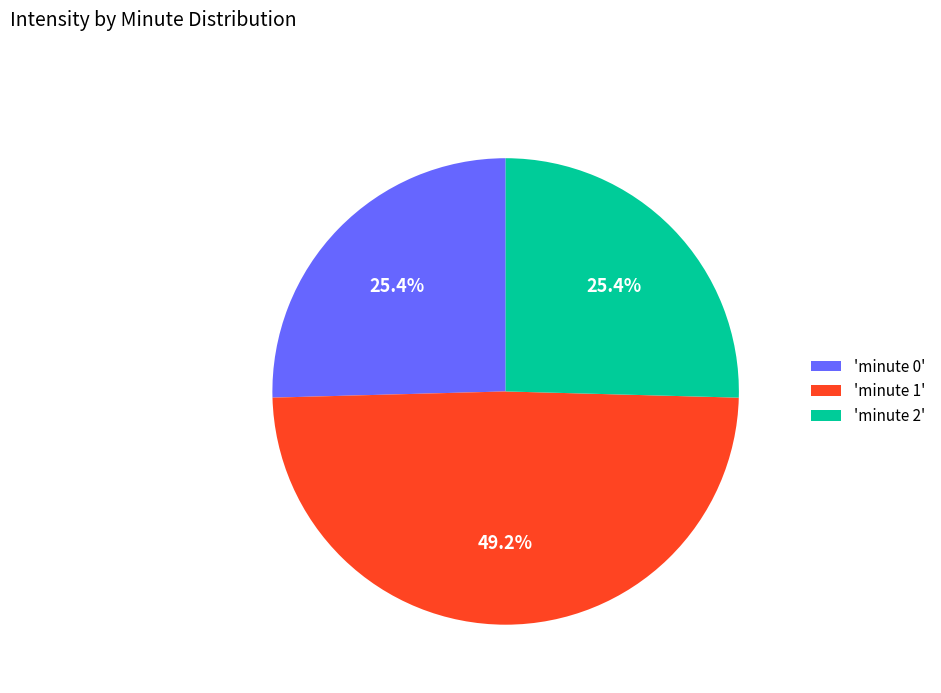

What is the ratio of the value at 'minute 0' to the value at 'minute 1'?

0.5